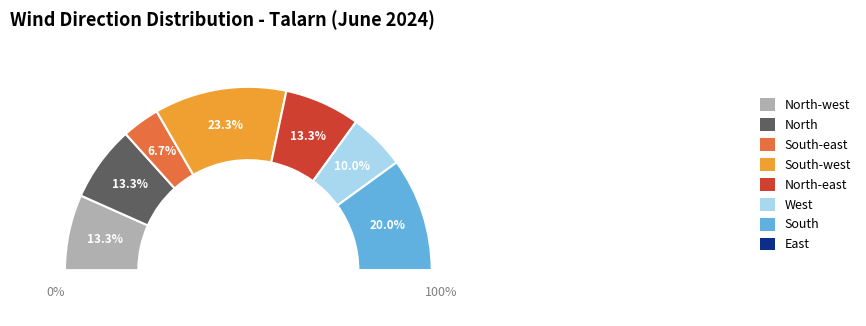

What percentage is NOT represented by South-east?

93.3%